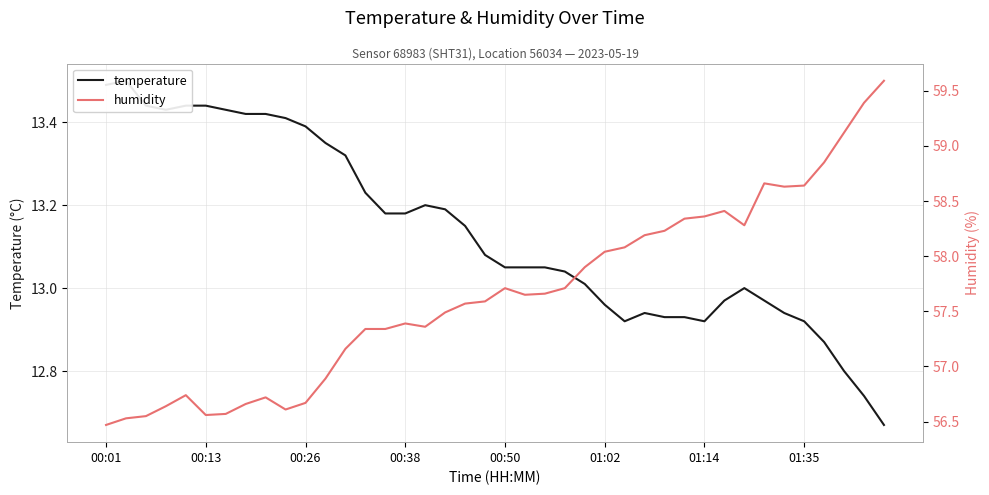

True or false: humidity and temperature cross at least once.

False